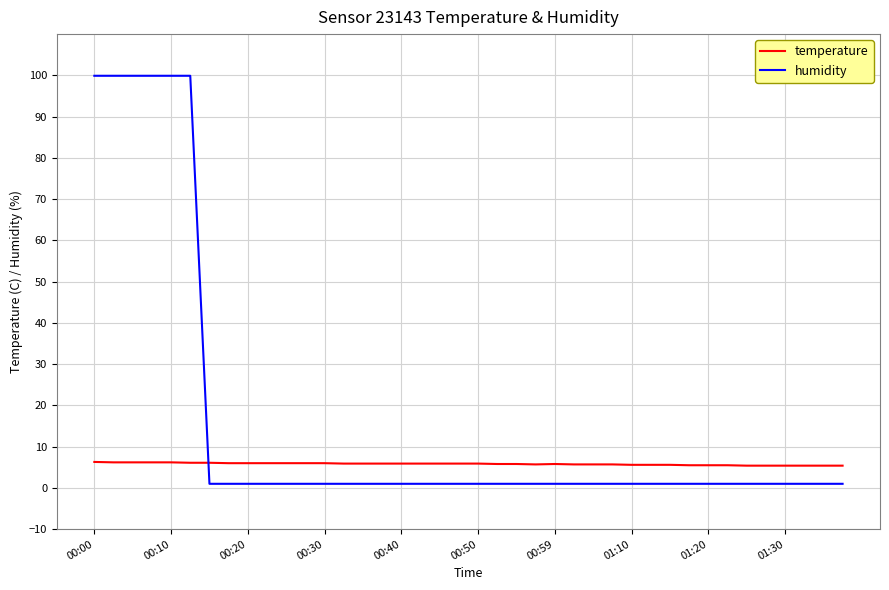

Which series has the largest range (max minus min)?

humidity